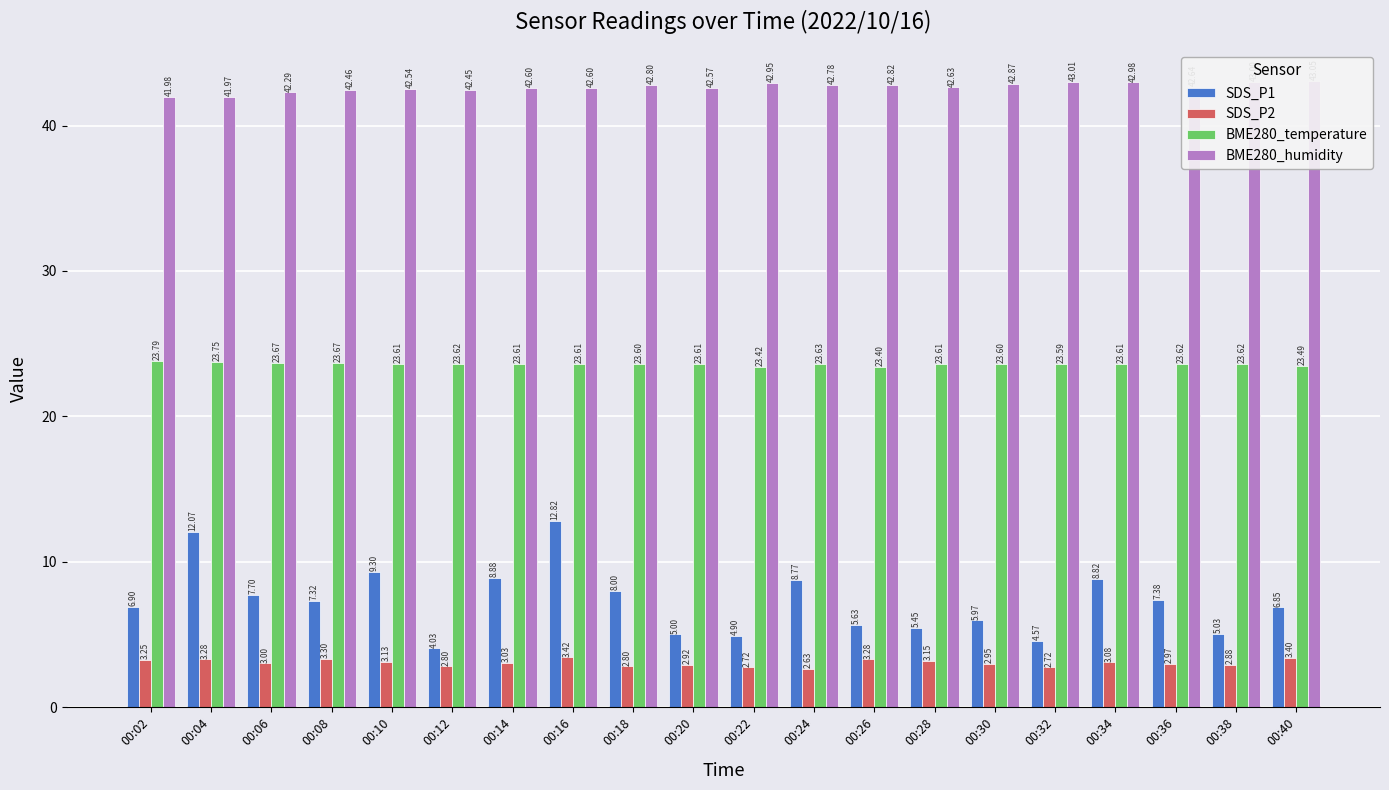

Which series has the widest spread of values?

SDS_P1